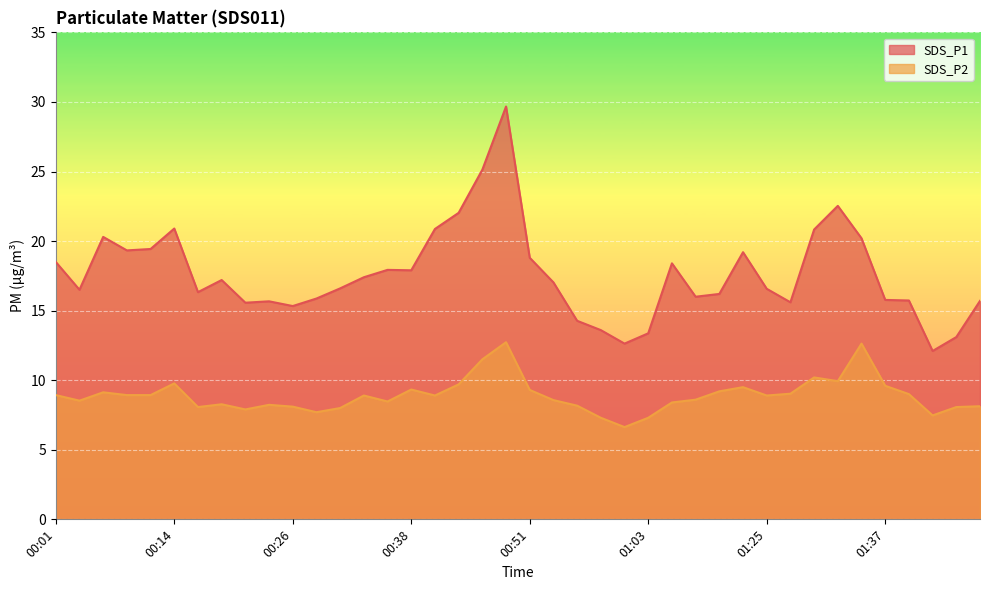

True or false: SDS_P1 has a value of 37.4 at 01:32.

False